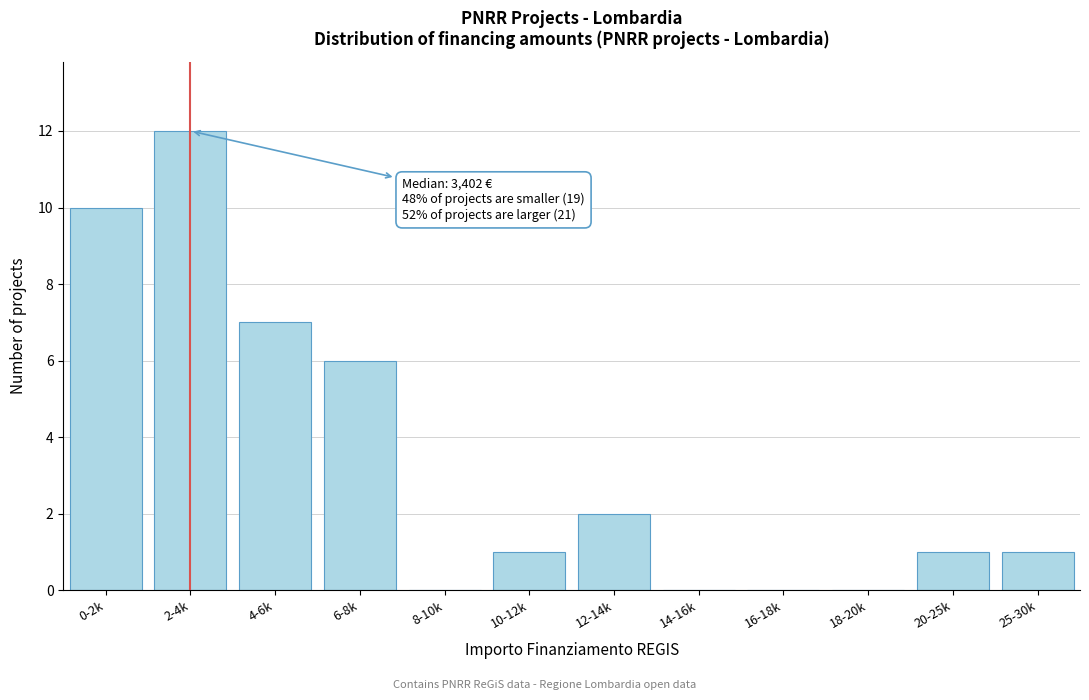

Reading left to right, list all the values displayed in this chart.

0-2k=10	2-4k=12	4-6k=7	6-8k=6	8-10k=0	10-12k=1	12-14k=2	14-16k=0	16-18k=0	18-20k=0	20-25k=1	25-30k=1